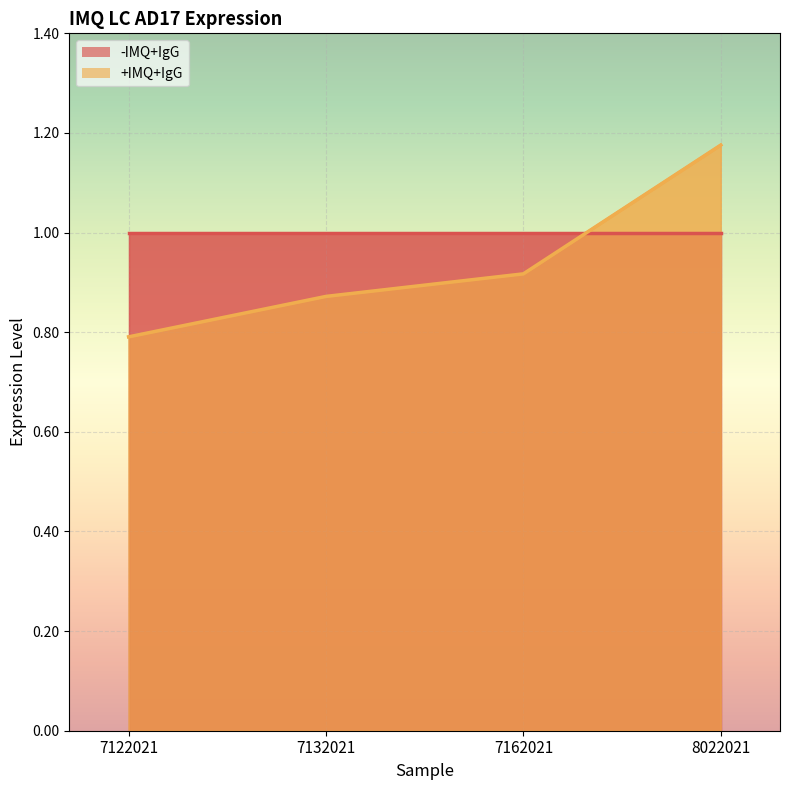

What is the approximate value at 8022021?

1.2